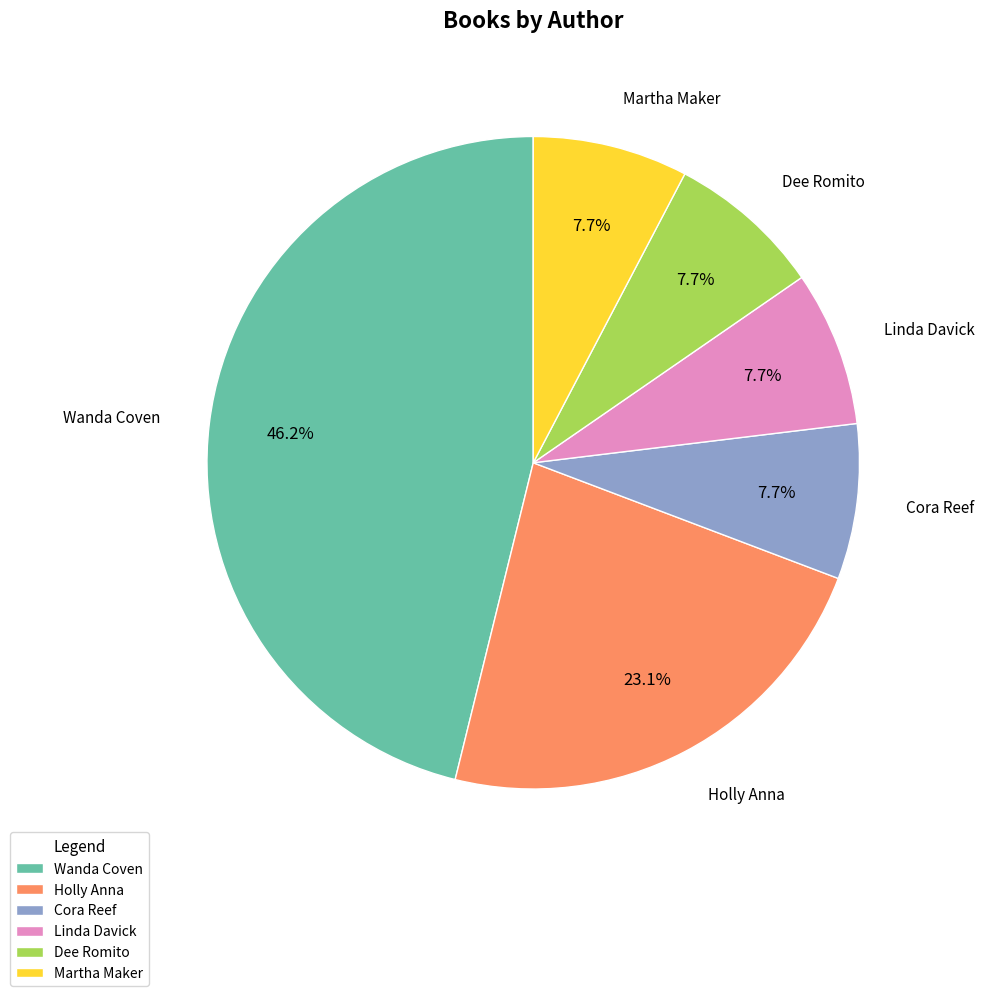

What percentage is NOT represented by Cora Reef?

92.3%